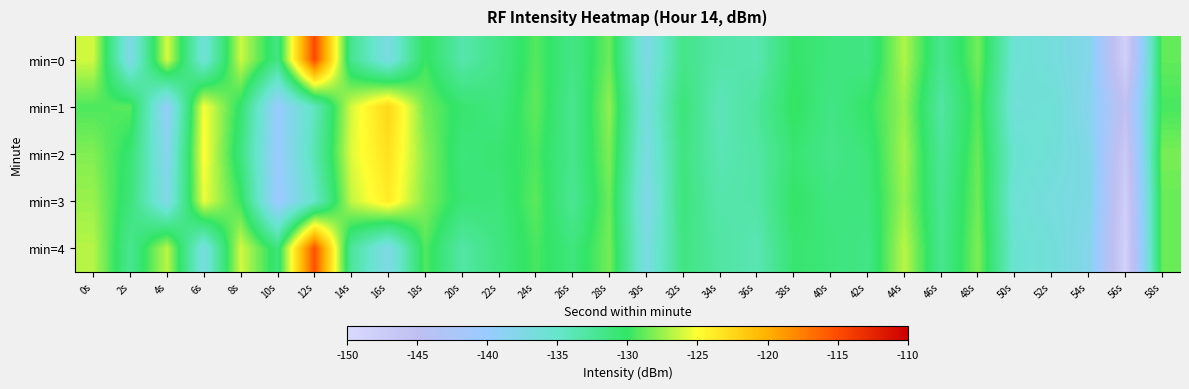

Which label corresponds to the largest value in the chart?

12s